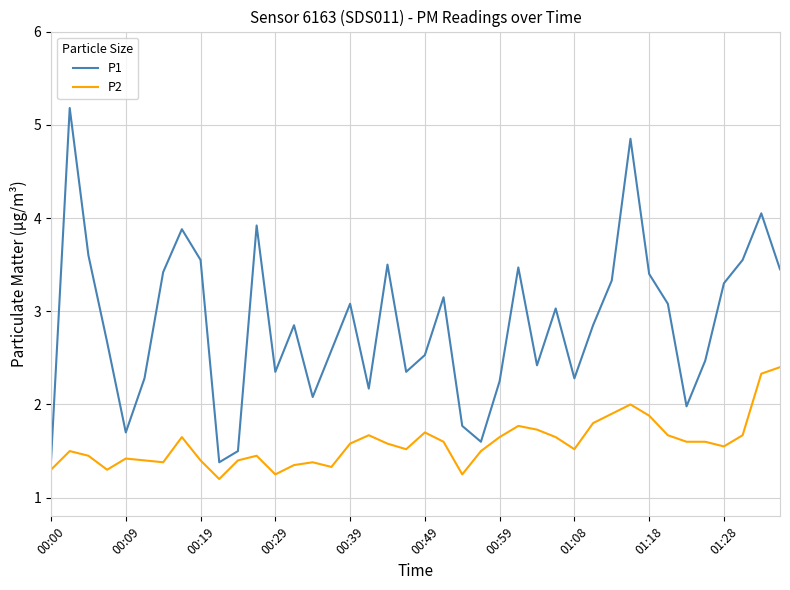

Which series has the largest total across all categories?

P1